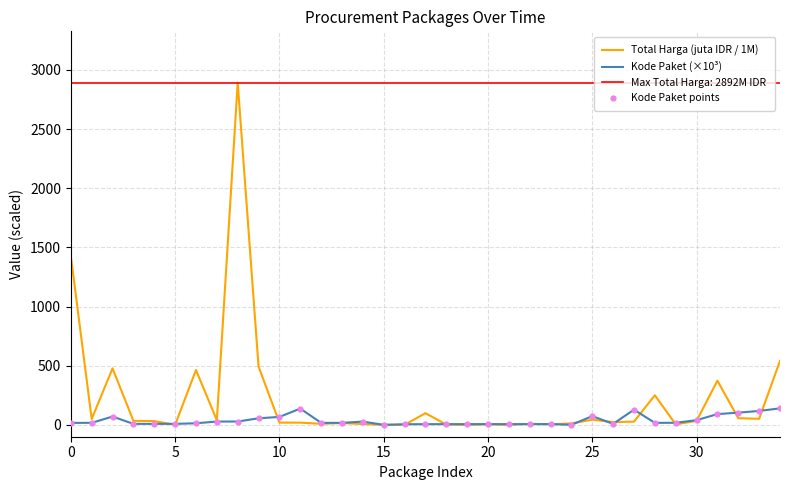

Which series reaches the maximum Y coordinate?

Total Harga (juta IDR / 1M)